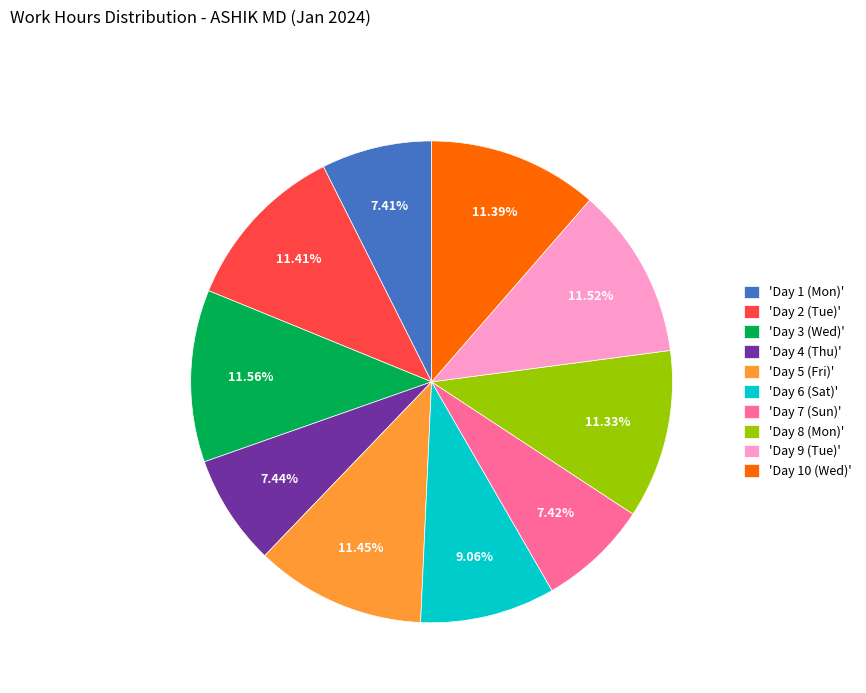

Does 'Day 10 (Wed)' account for over 50% of the chart?

No